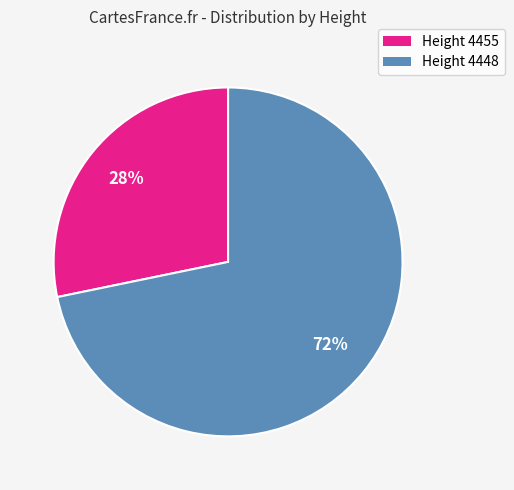

To the nearest percent, what is the difference between the largest and smallest slice percentages?

44%